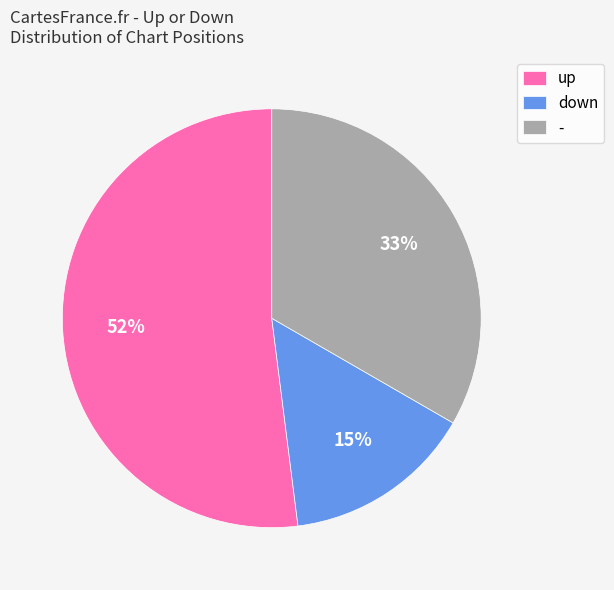

Does any single category account for the majority?

Yes